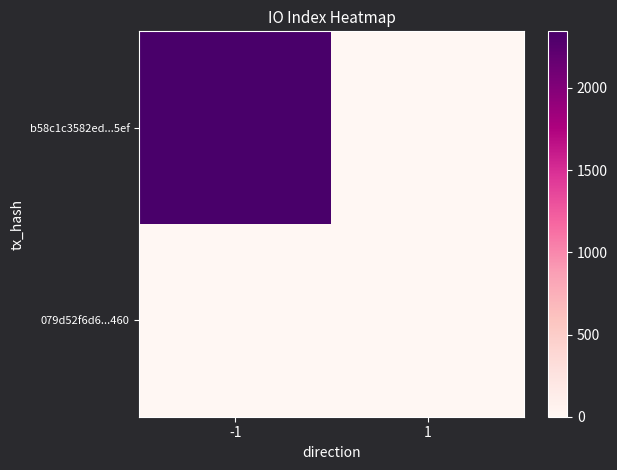

What is the total value across all series at -1?

2344